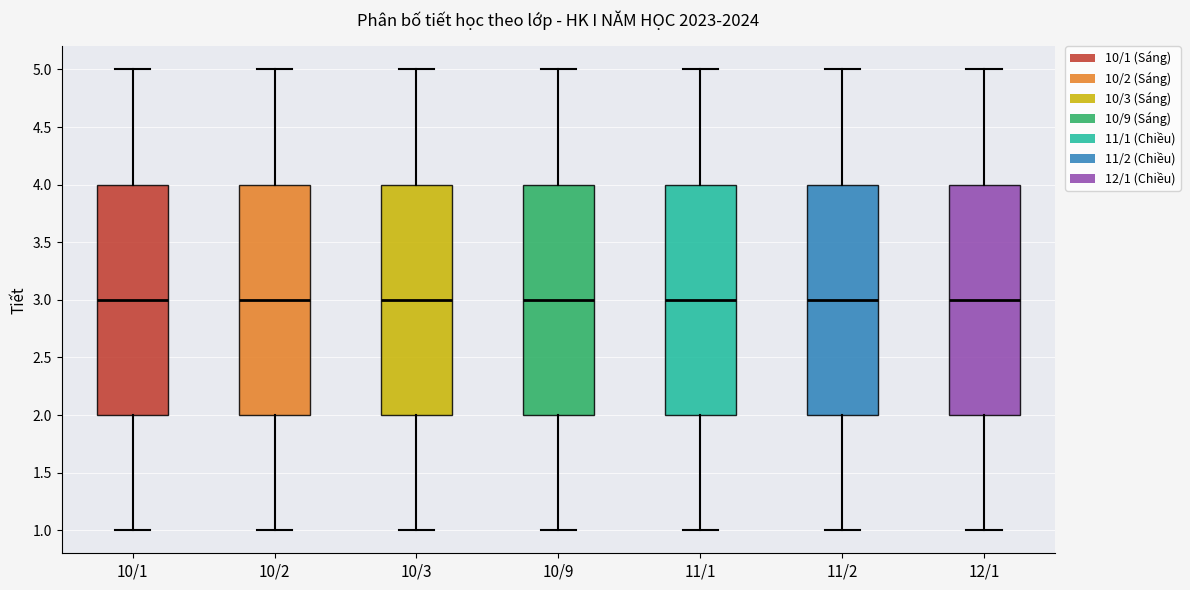

Reading left to right, transcribe this box plot: for each box, give where its median line is, the range the box spans, and where its two whiskers end, as read against the y-axis. The values are not printed on the chart, so give them approximately, as read against the axis.

10/1: median 3, box 2 to 4, whiskers 1 to 5
10/2: median 3, box 2 to 4, whiskers 1 to 5
10/3: median 3, box 2 to 4, whiskers 1 to 5
10/9: median 3, box 2 to 4, whiskers 1 to 5
11/1: median 3, box 2 to 4, whiskers 1 to 5
11/2: median 3, box 2 to 4, whiskers 1 to 5
12/1: median 3, box 2 to 4, whiskers 1 to 5